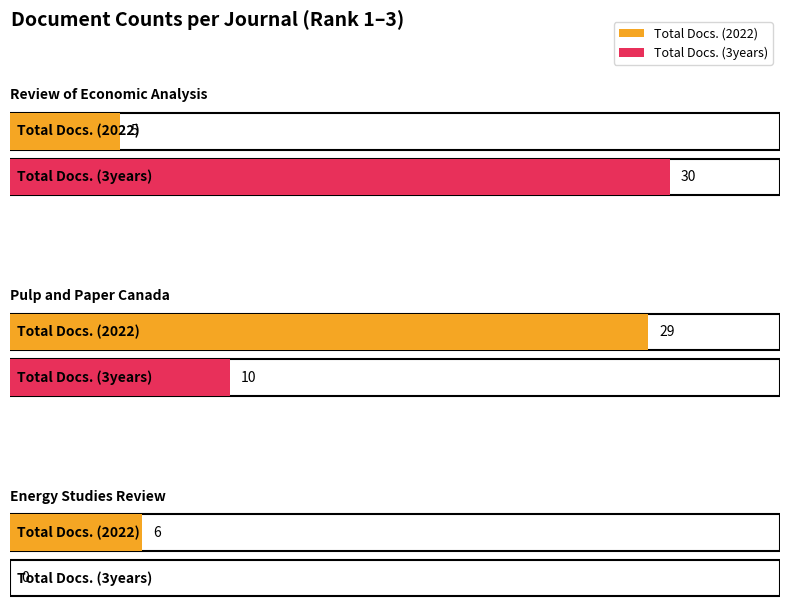

The value of Total Docs. (3years) at Pulp and Paper Canada is 10. True or false?

True